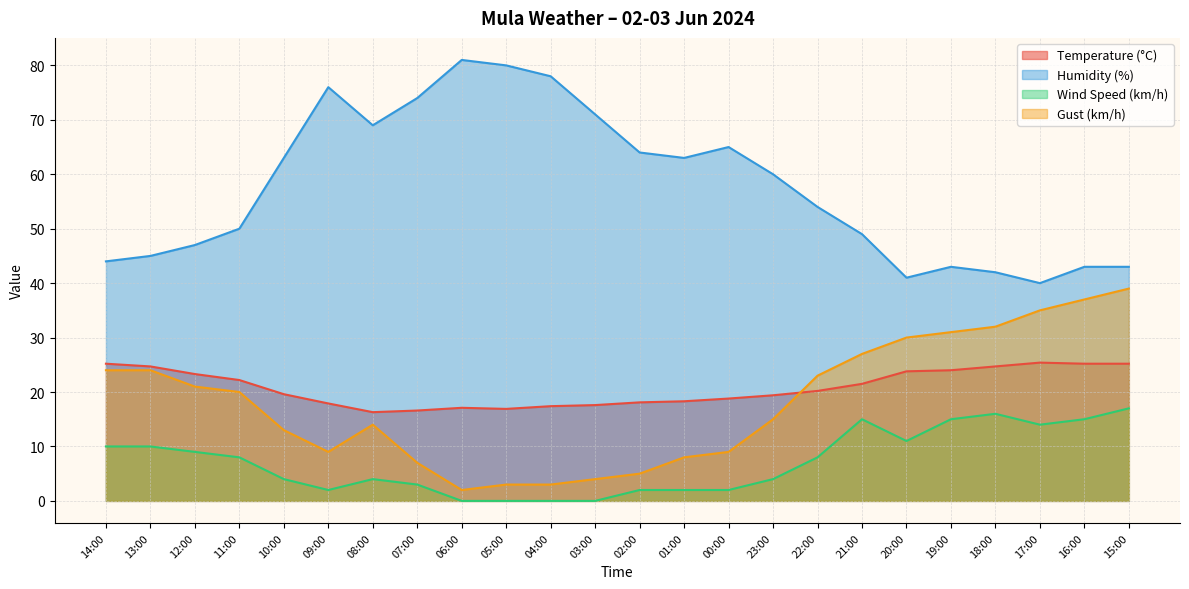

What is the average value of the Humidity (%) series?

57.7